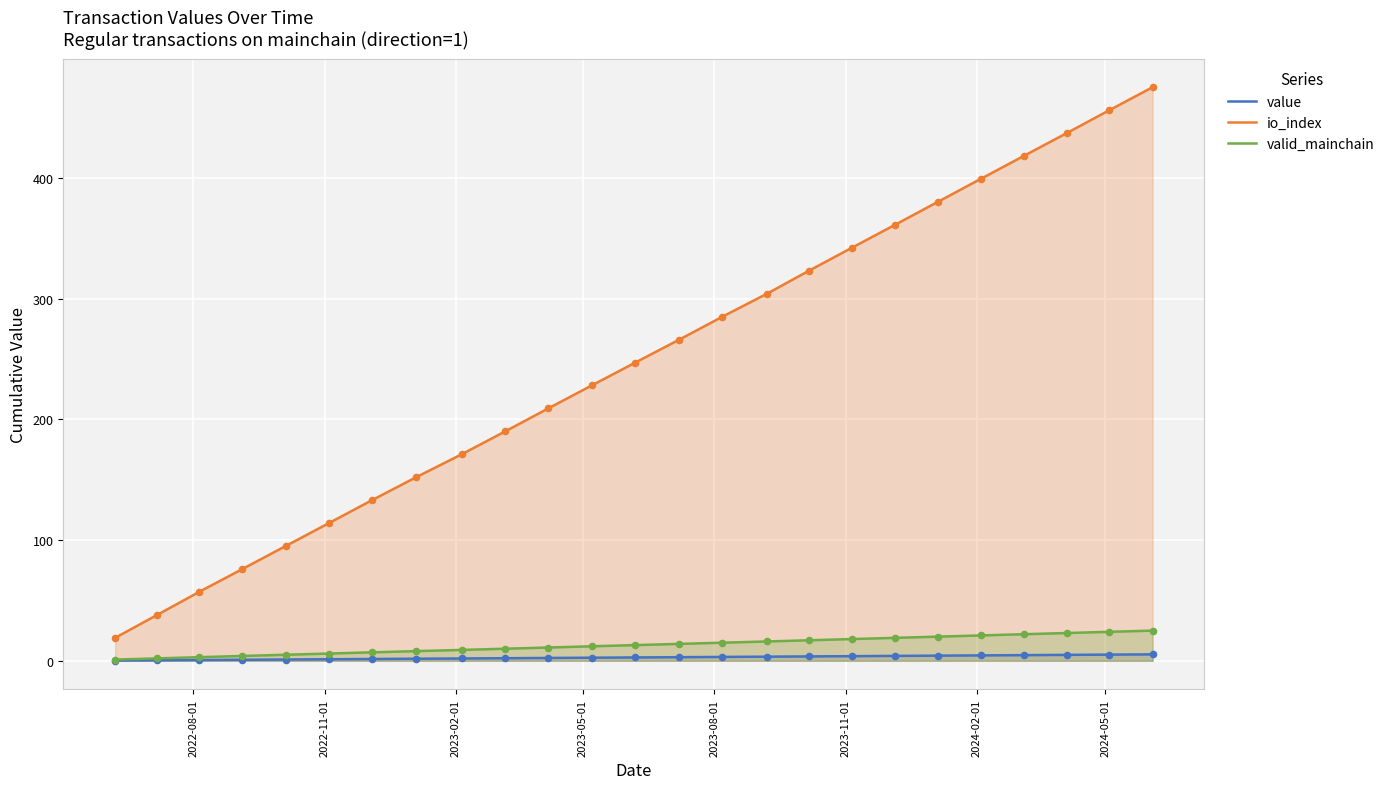

Which series has the largest total across all categories?

io_index